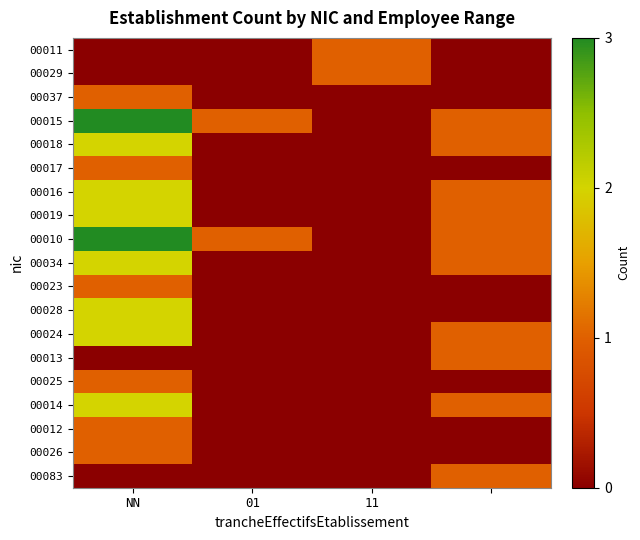

At which category does the chart reach its minimum across all series?

NN